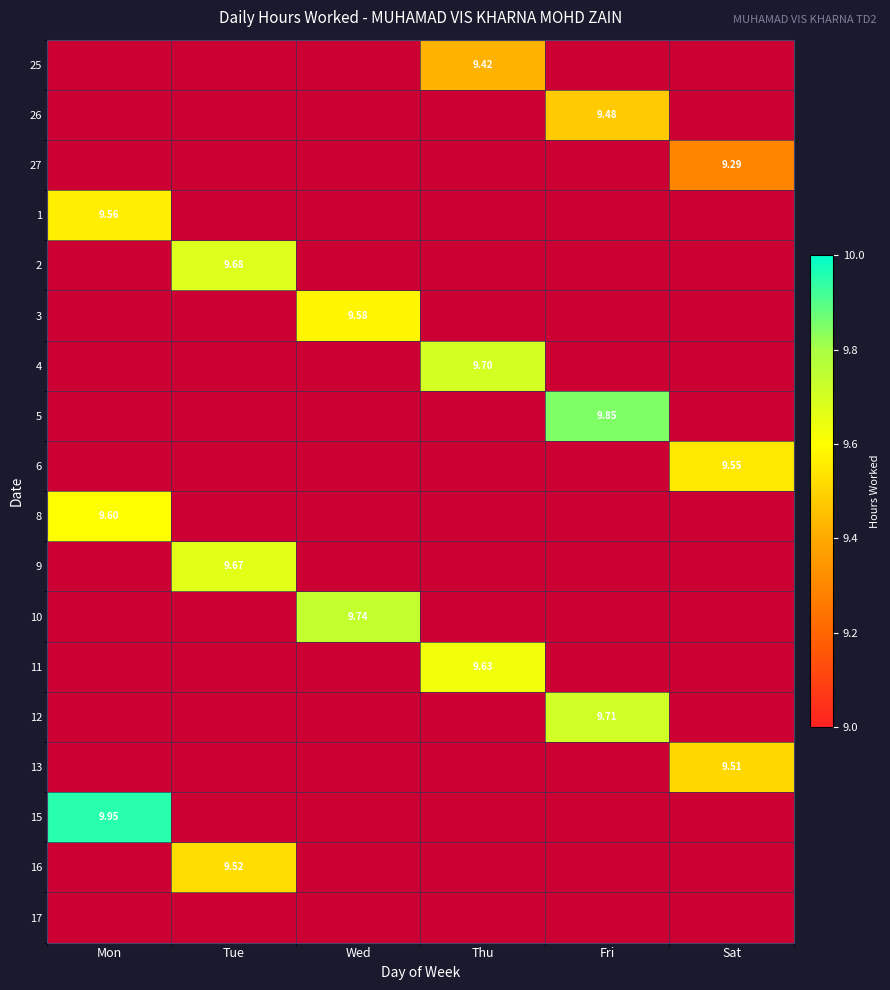

What is the sum of the 26 values at Mon and Fri?

9.5